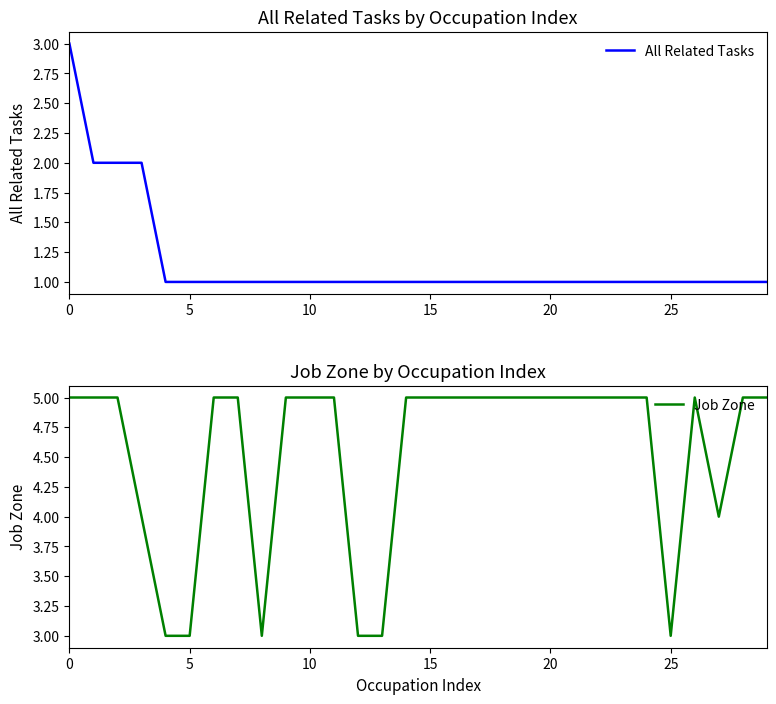

Which has a higher value, 10 or 10?

10